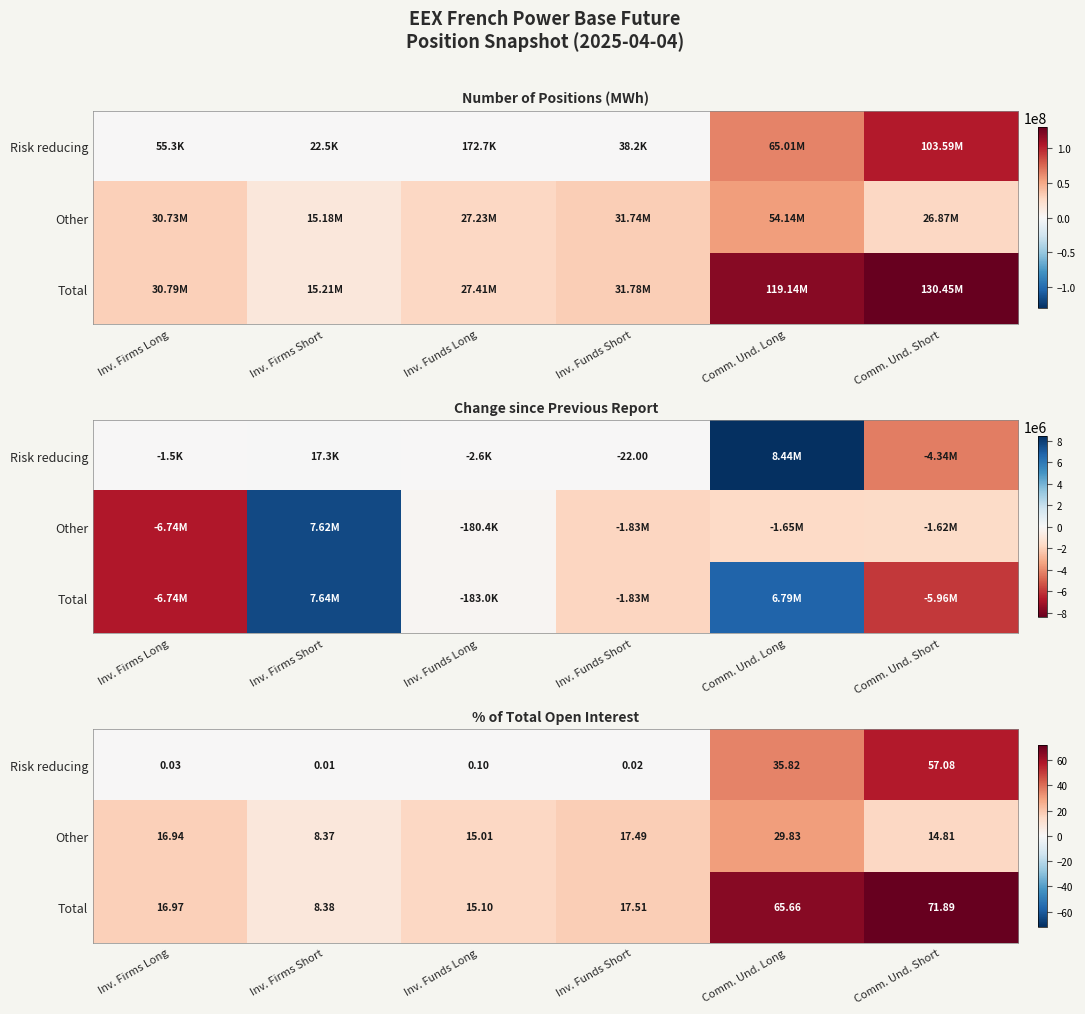

Is it true that Total equals 25.9 at Inv. Funds Long?

False